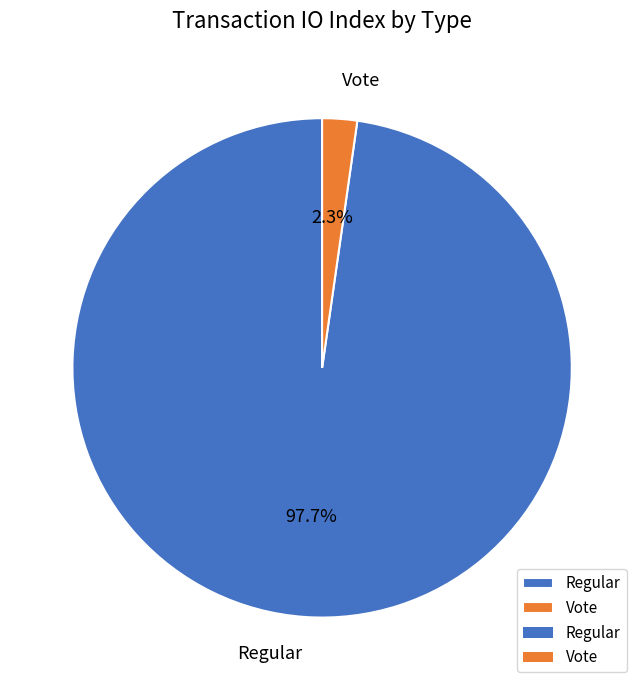

Which has a higher value, Vote or Regular?

Regular